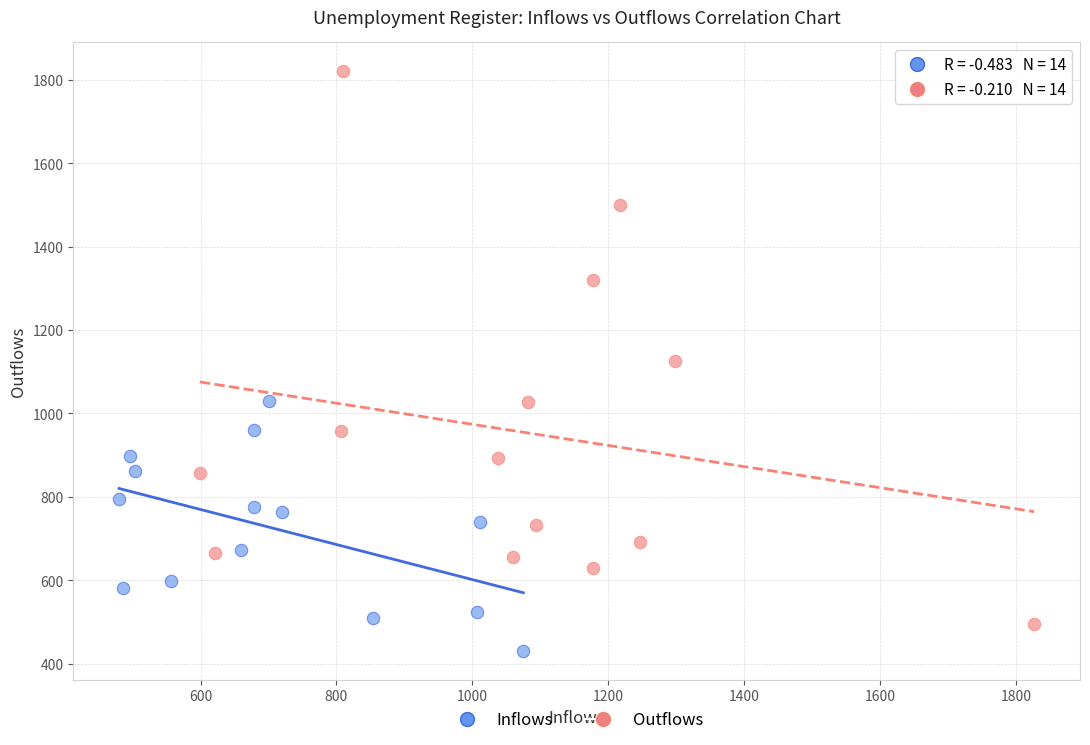

Which series reaches the maximum Y coordinate?

Outflows